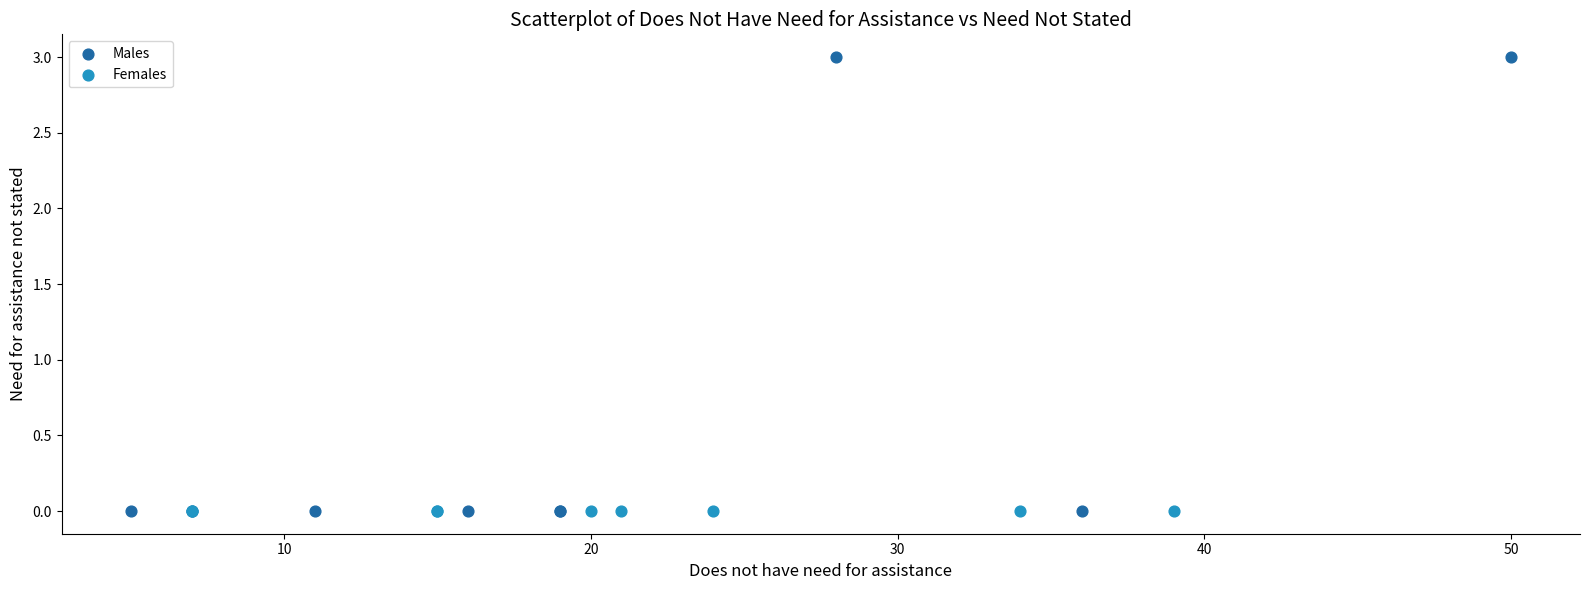

What are all the series names shown in the legend?

Males, Females